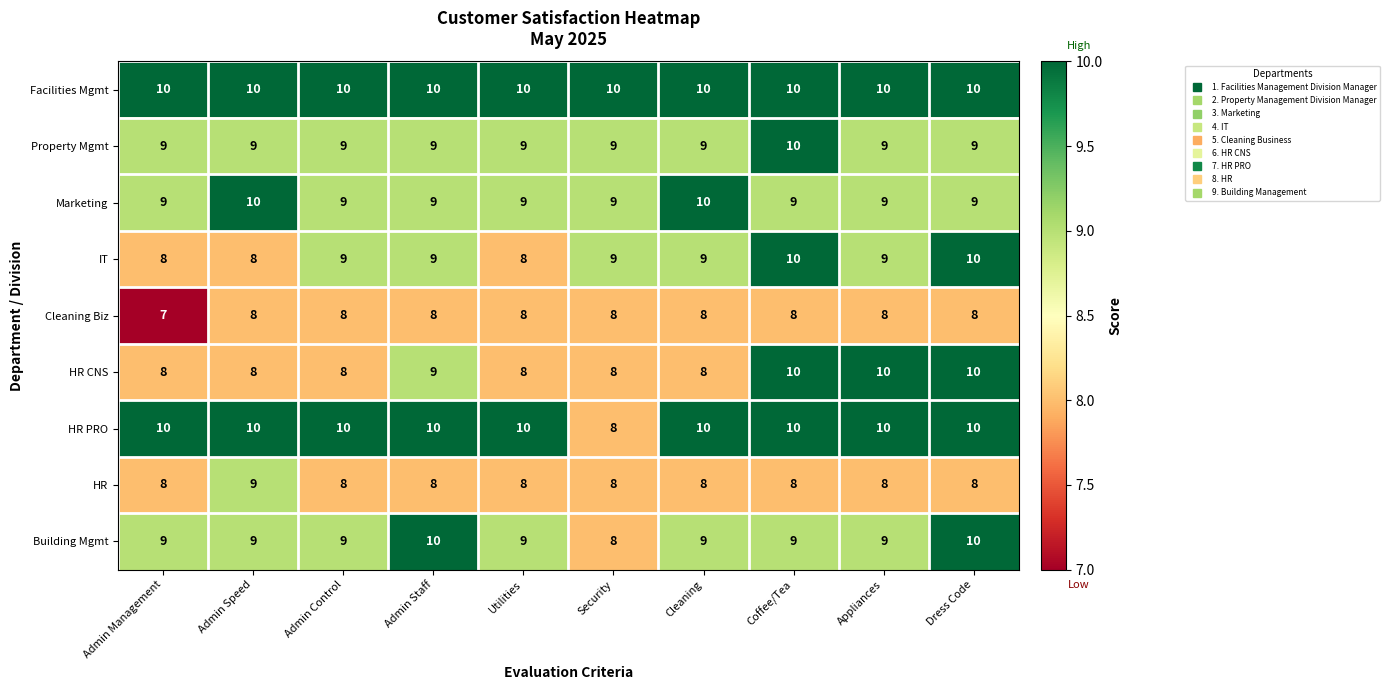

Which series changed the most between Utilities and Appliances?

HR CNS